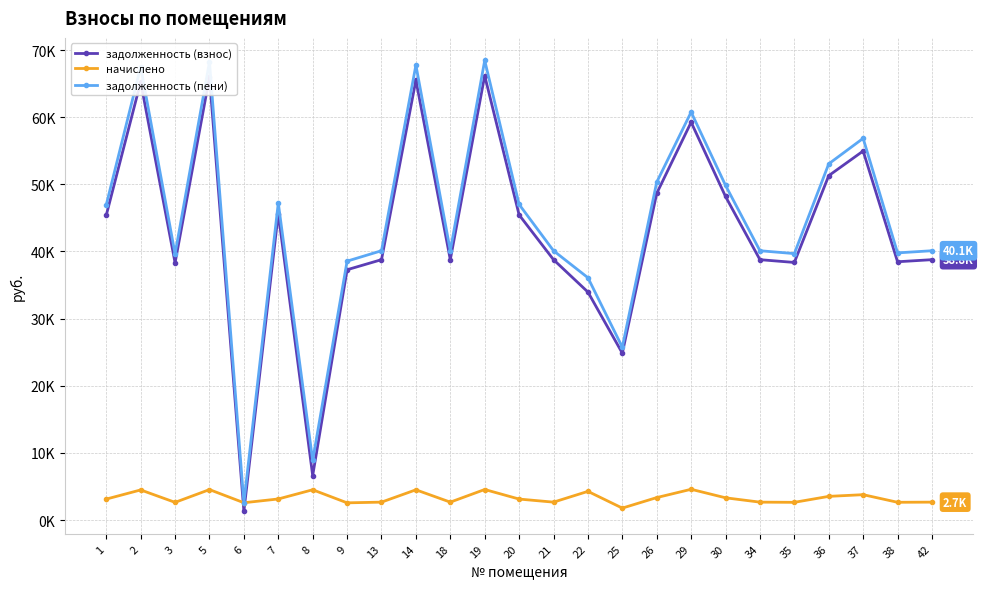

True or false: задолженность (взнос) has more than 0 points higher than both neighbors.

True